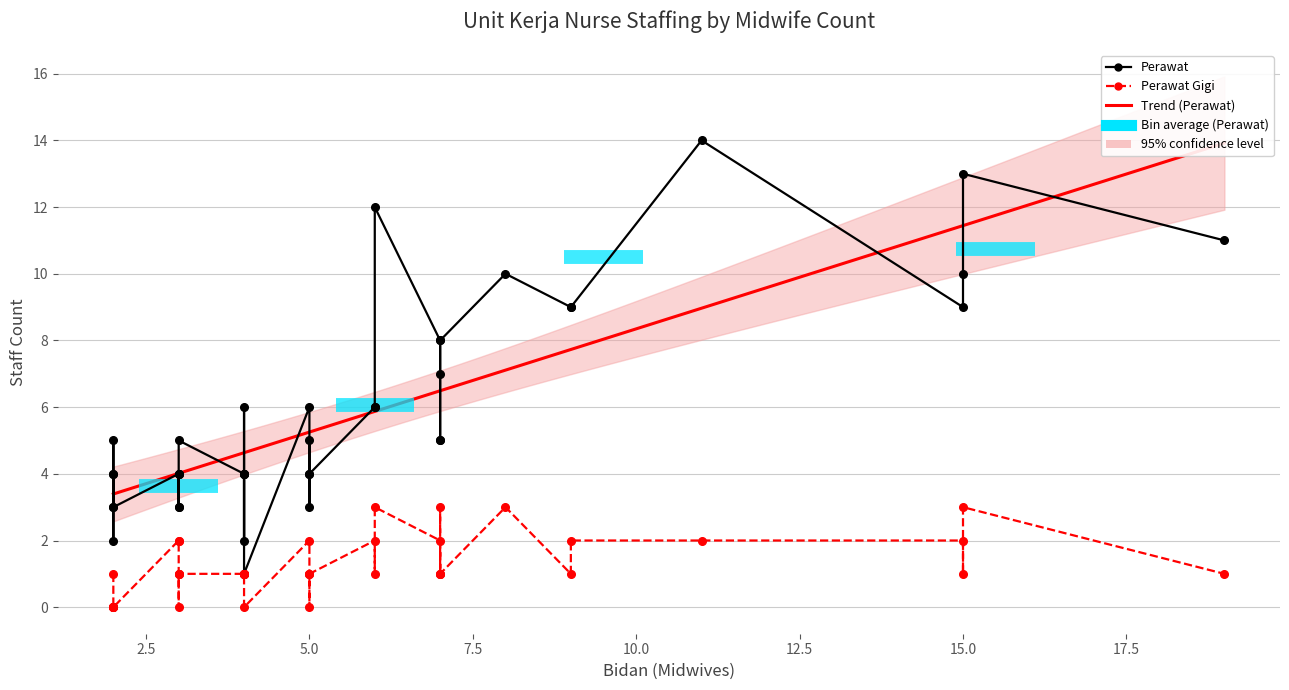

What is the total value across all series at 6?

8